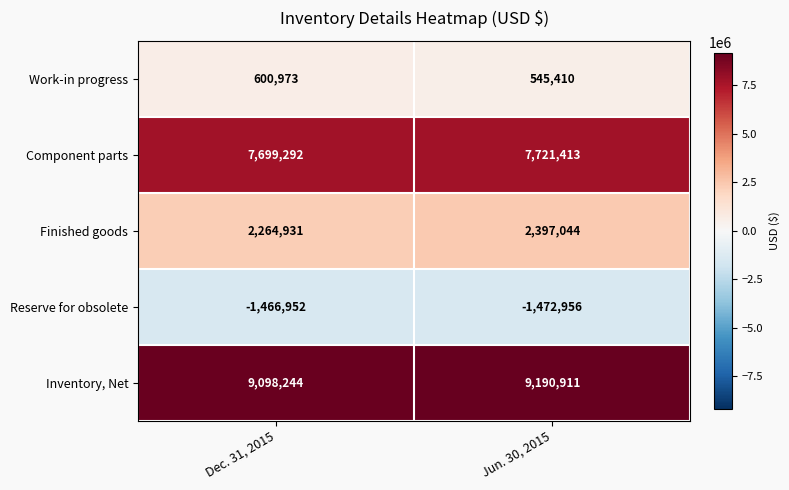

List the series in order of their peak value, lowest first.

Reserve for obsolete, Work-in progress, Finished goods, Component parts, Inventory, Net